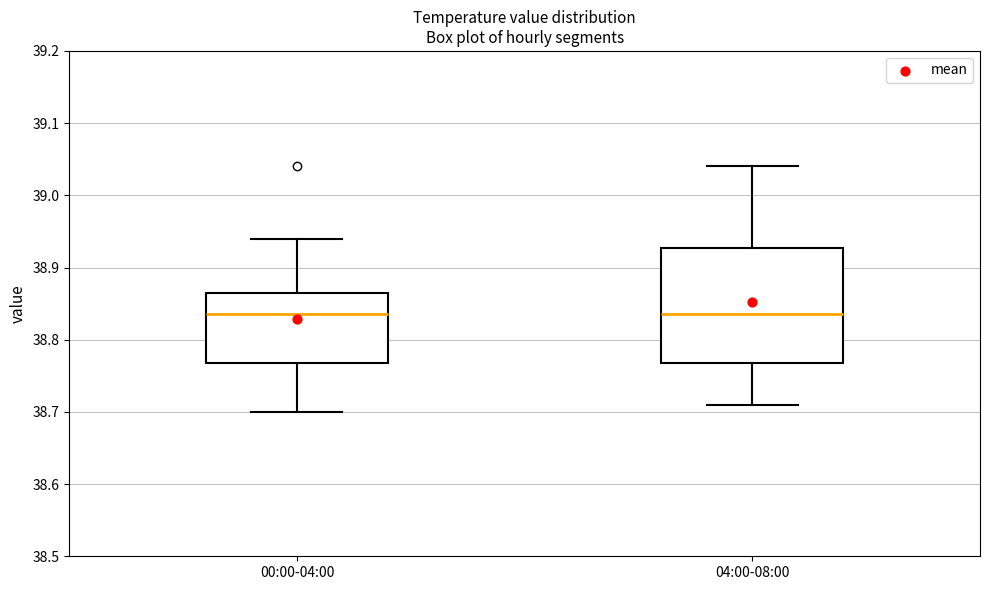

Comparing the boxes themselves (not the whiskers), which one is the tallest?

04:00-08:00